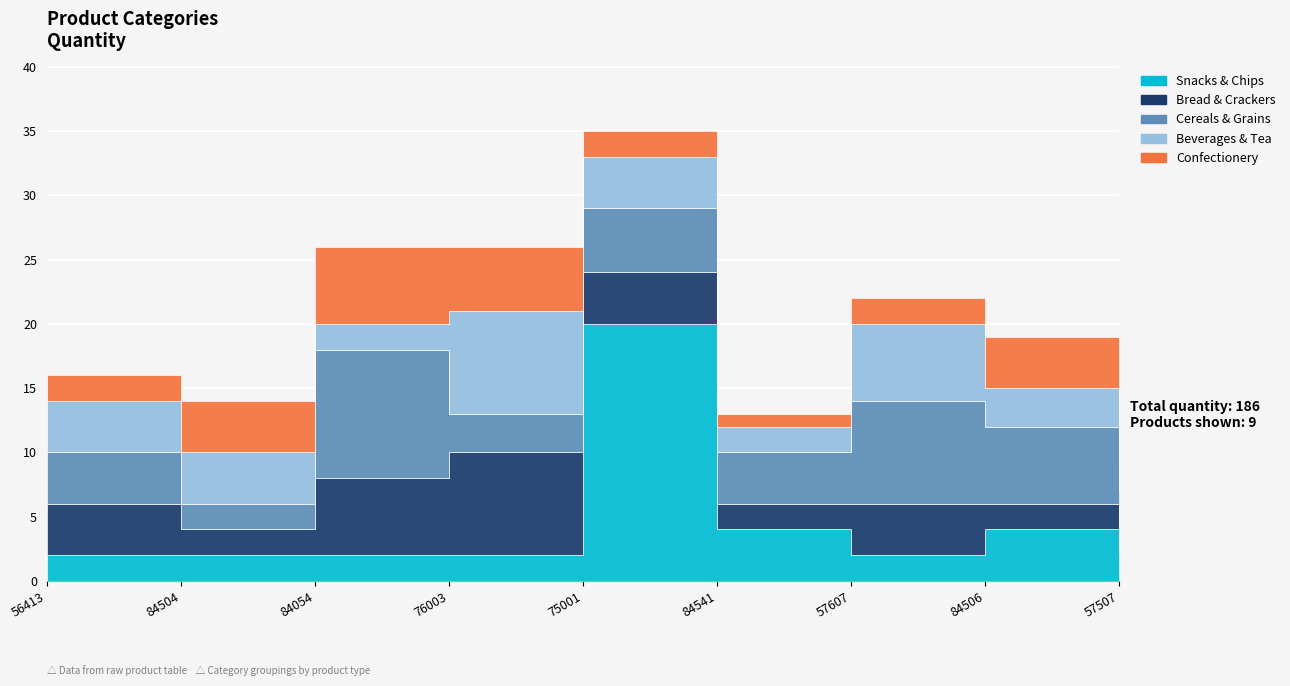

What is the minimum value for Bread & Crackers?

2